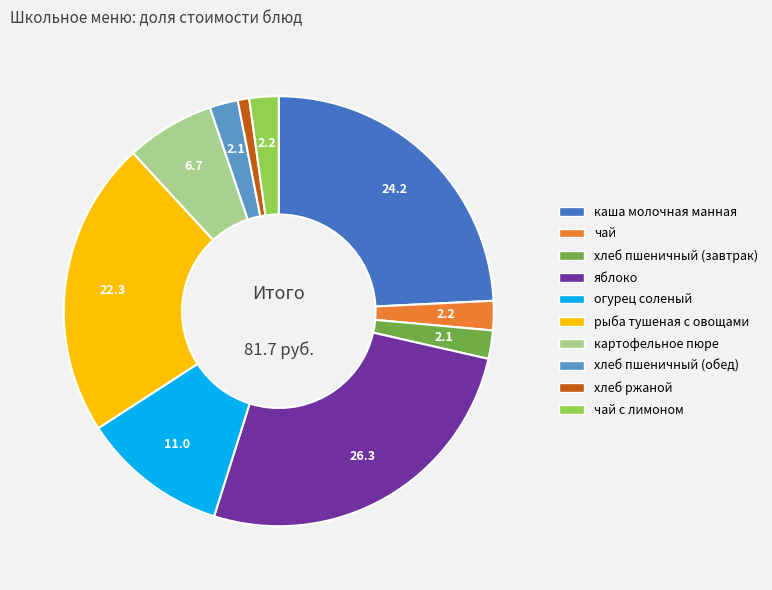

What is the ratio of the value at хлеб пшеничный (завтрак) to the value at чай?

1.0